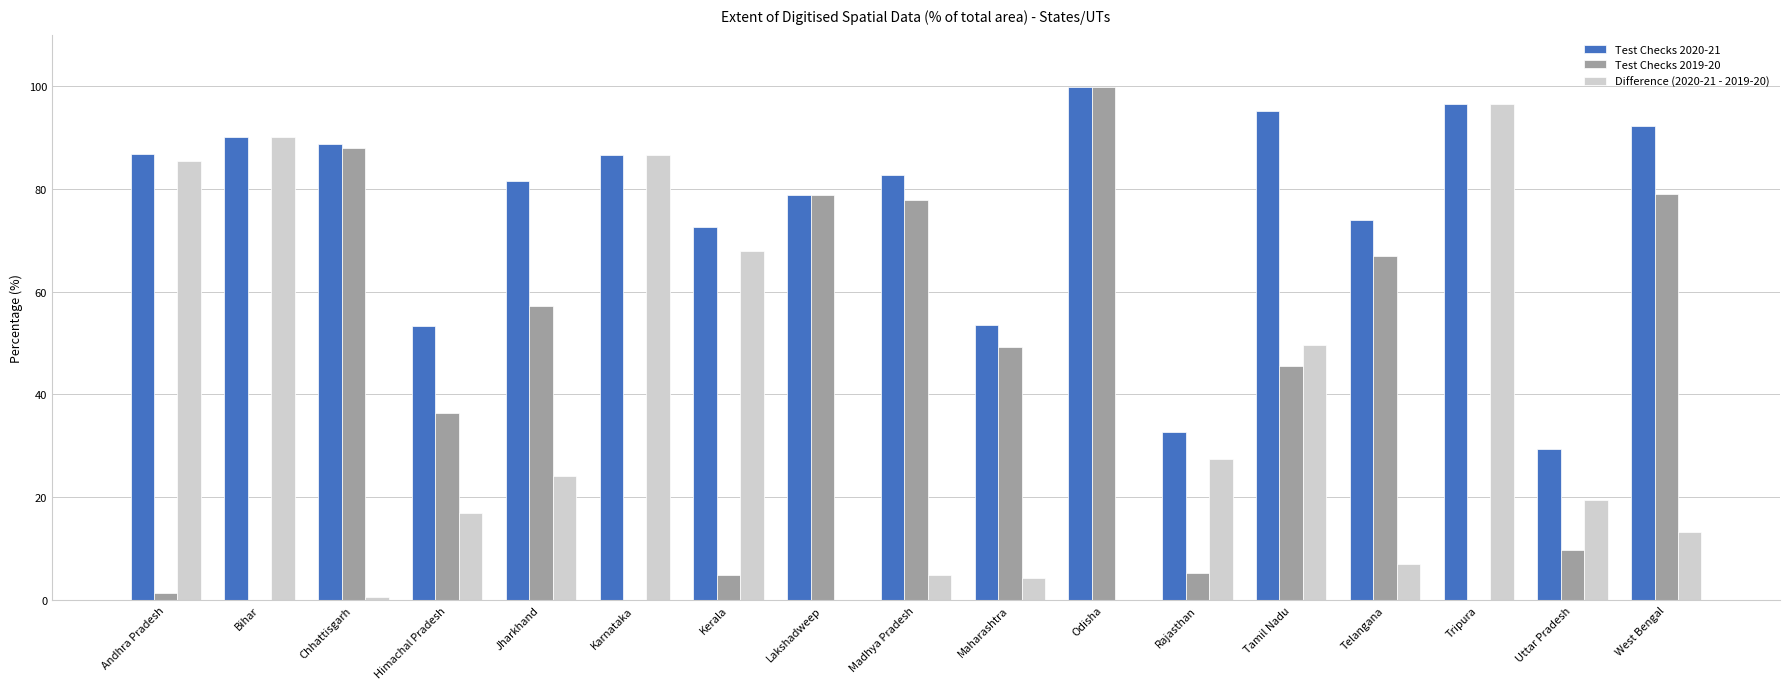

Which category has the highest value across all series?

Odisha